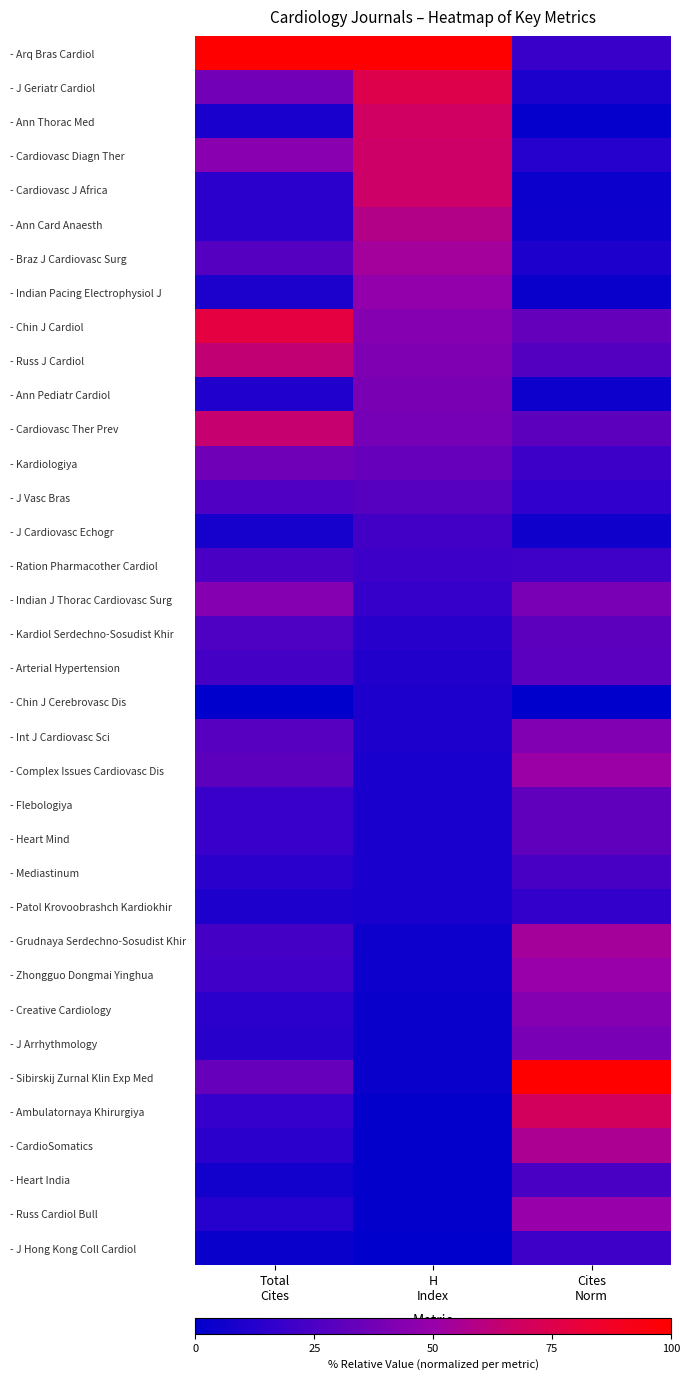

Reading left to right, what are all the values shown in this chart?

- Arq Bras Cardiol: Total
Cites=1.0	H
Index=1.0	Cites
Norm=0.2
- J Geriatr Cardiol: Total
Cites=0.4	H
Index=0.8	Cites
Norm=0.1
- Ann Thorac Med: Total
Cites=0.1	H
Index=0.7	Cites
Norm=0.0
- Cardiovasc Diagn Ther: Total
Cites=0.4	H
Index=0.7	Cites
Norm=0.1
- Cardiovasc J Africa: Total
Cites=0.1	H
Index=0.7	Cites
Norm=0.0
- Ann Card Anaesth: Total
Cites=0.1	H
Index=0.6	Cites
Norm=0.0
- Braz J Cardiovasc Surg: Total
Cites=0.3	H
Index=0.5	Cites
Norm=0.1
- Indian Pacing Electrophysiol J: Total
Cites=0.1	H
Index=0.5	Cites
Norm=0.0
- Chin J Cardiol: Total
Cites=0.8	H
Index=0.4	Cites
Norm=0.3
- Russ J Cardiol: Total
Cites=0.6	H
Index=0.4	Cites
Norm=0.3
- Ann Pediatr Cardiol: Total
Cites=0.1	H
Index=0.4	Cites
Norm=0.0
- Cardiovasc Ther Prev: Total
Cites=0.6	H
Index=0.4	Cites
Norm=0.3
- Kardiologiya: Total
Cites=0.4	H
Index=0.3	Cites
Norm=0.2
- J Vasc Bras: Total
Cites=0.3	H
Index=0.3	Cites
Norm=0.2
- J Cardiovasc Echogr: Total
Cites=0.1	H
Index=0.2	Cites
Norm=0.1
- Ration Pharmacother Cardiol: Total
Cites=0.2	H
Index=0.2	Cites
Norm=0.2
- Indian J Thorac Cardiovasc Surg: Total
Cites=0.4	H
Index=0.2	Cites
Norm=0.4
- Kardiol Serdechno-Sosudist Khir: Total
Cites=0.3	H
Index=0.1	Cites
Norm=0.3
- Arterial Hypertension: Total
Cites=0.2	H
Index=0.1	Cites
Norm=0.3
- Chin J Cerebrovasc Dis: Total
Cites=0.0	H
Index=0.1	Cites
Norm=0.0
- Int J Cardiovasc Sci: Total
Cites=0.3	H
Index=0.1	Cites
Norm=0.4
- Complex Issues Cardiovasc Dis: Total
Cites=0.3	H
Index=0.1	Cites
Norm=0.5
- Flebologiya: Total
Cites=0.2	H
Index=0.1	Cites
Norm=0.3
- Heart Mind: Total
Cites=0.2	H
Index=0.1	Cites
Norm=0.3
- Mediastinum: Total
Cites=0.1	H
Index=0.1	Cites
Norm=0.2
- Patol Krovoobrashch Kardiokhir: Total
Cites=0.1	H
Index=0.1	Cites
Norm=0.2
- Grudnaya Serdechno-Sosudist Khir: Total
Cites=0.2	H
Index=0.1	Cites
Norm=0.5
- Zhongguo Dongmai Yinghua: Total
Cites=0.2	H
Index=0.1	Cites
Norm=0.5
- Creative Cardiology: Total
Cites=0.1	H
Index=0.0	Cites
Norm=0.4
- J Arrhythmology: Total
Cites=0.1	H
Index=0.0	Cites
Norm=0.4
- Sibirskij Zurnal Klin Exp Med: Total
Cites=0.3	H
Index=0.0	Cites
Norm=1.0
- Ambulatornaya Khirurgiya: Total
Cites=0.2	H
Index=0.0	Cites
Norm=0.7
- CardioSomatics: Total
Cites=0.1	H
Index=0.0	Cites
Norm=0.6
- Heart India: Total
Cites=0.1	H
Index=0.0	Cites
Norm=0.2
- Russ Cardiol Bull: Total
Cites=0.1	H
Index=0.0	Cites
Norm=0.5
- J Hong Kong Coll Cardiol: Total
Cites=0.0	H
Index=0.0	Cites
Norm=0.2